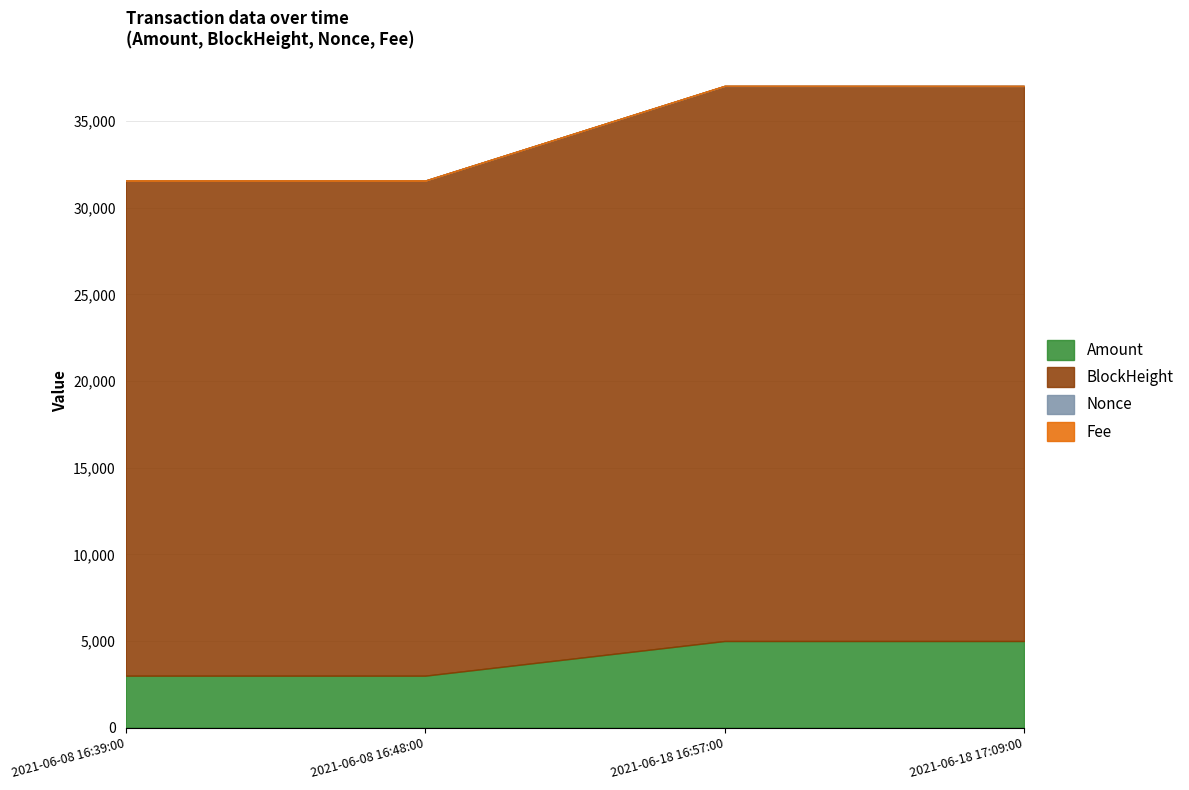

What is the sum of the Amount values at 2021-06-18 17:09:00 and 2021-06-08 16:39:00?

8000.0